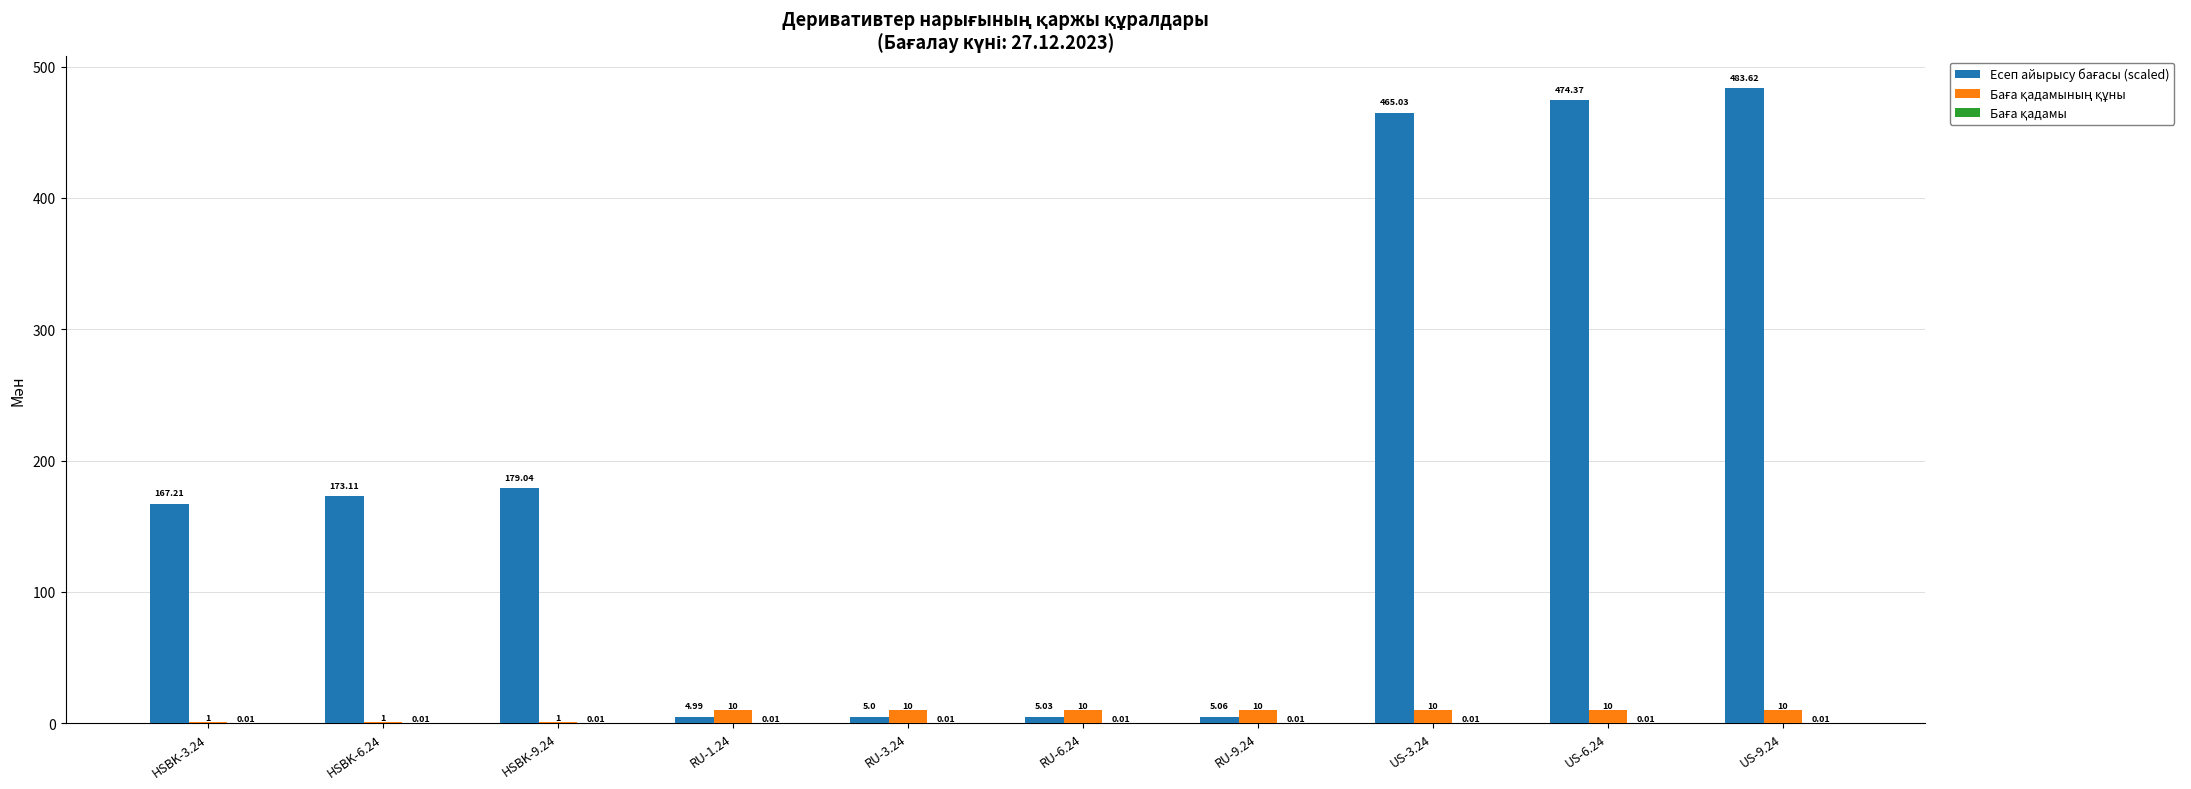

What is the total value across all series at RU-6.24?

15.0